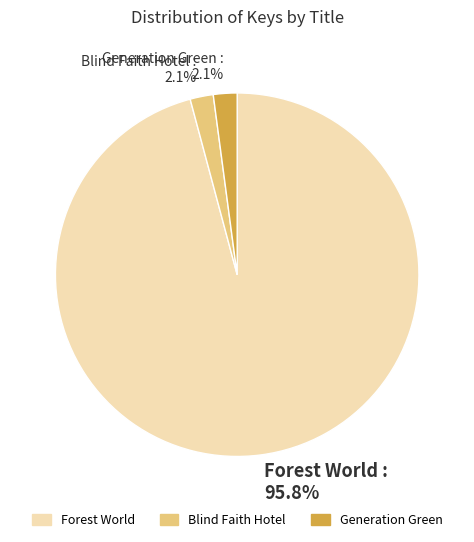

True or false: Generation Green accounts for 2% of the total.

True